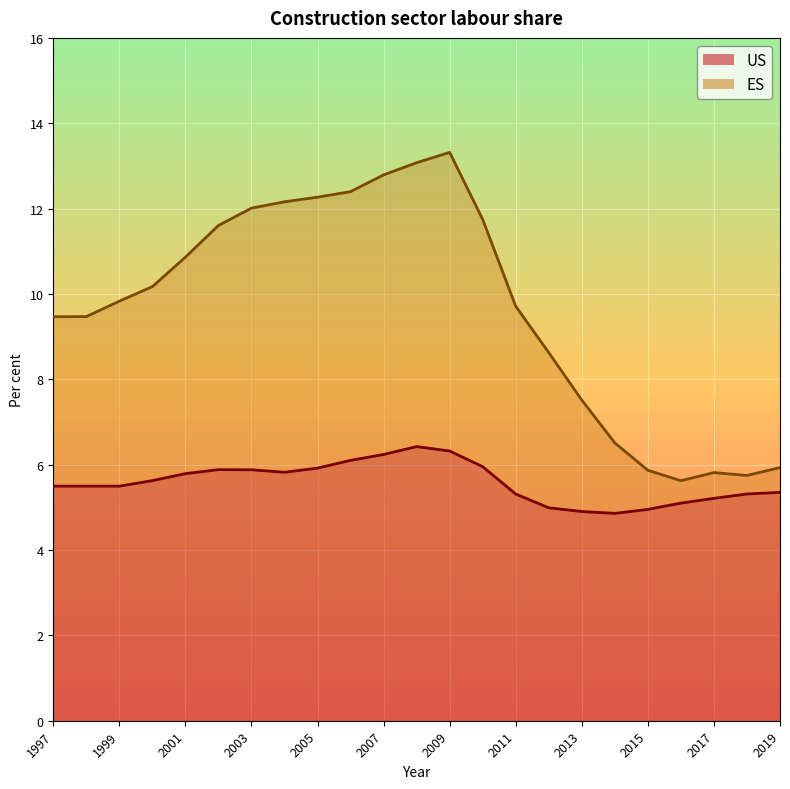

Reading right to left, list all the values displayed in this chart.

US: 5.4	5.3	5.2	5.1	5.0	4.9	4.9	5.0	5.3	6.0	6.3	6.4	6.2	6.1	5.9	5.8	5.9	5.9	5.8	5.6	5.5	5.5	5.5
ES: 5.9	5.7	5.8	5.6	5.9	6.5	7.5	8.6	9.7	11.7	13.3	13.1	12.8	12.4	12.3	12.2	12.0	11.6	10.9	10.2	9.8	9.5	9.5